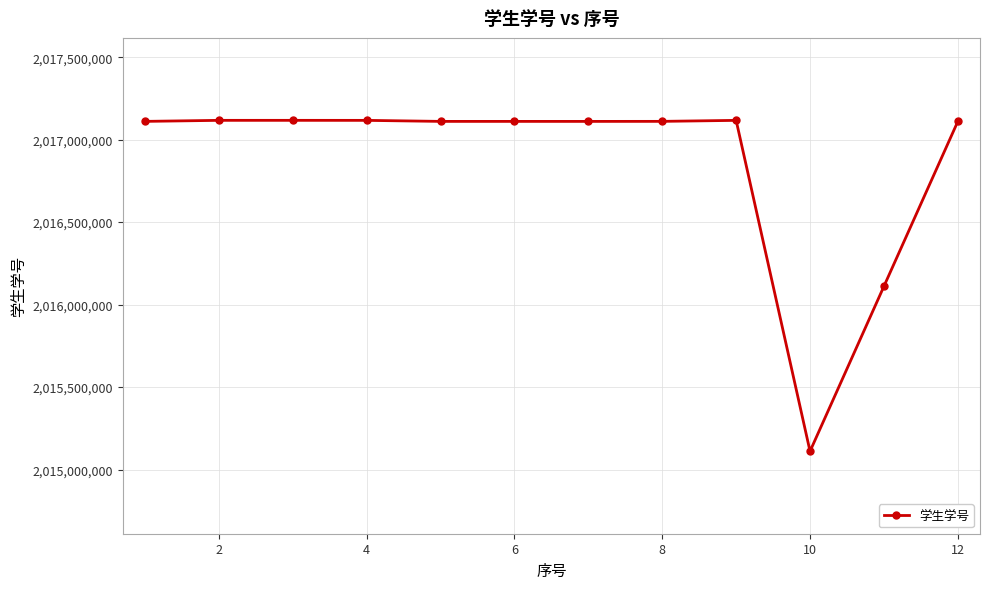

What is the maximum value shown in the chart?

2017117288